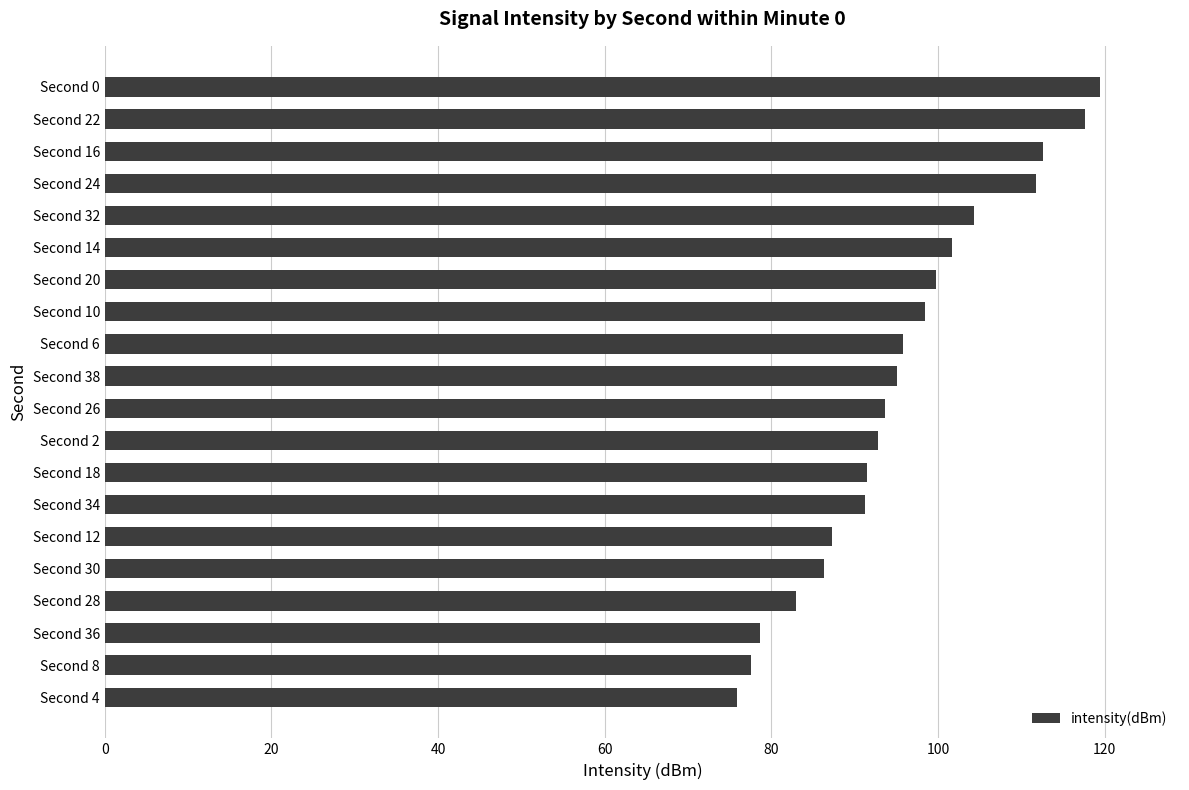

How many distinct data groups are displayed?

1